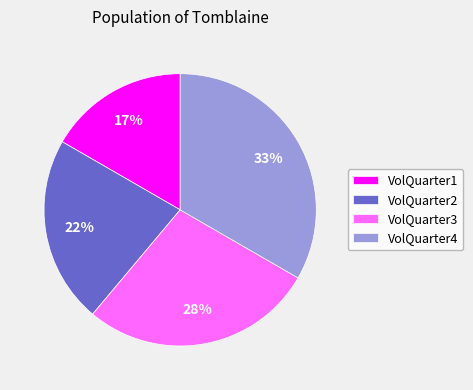

Does any single category account for the majority?

No